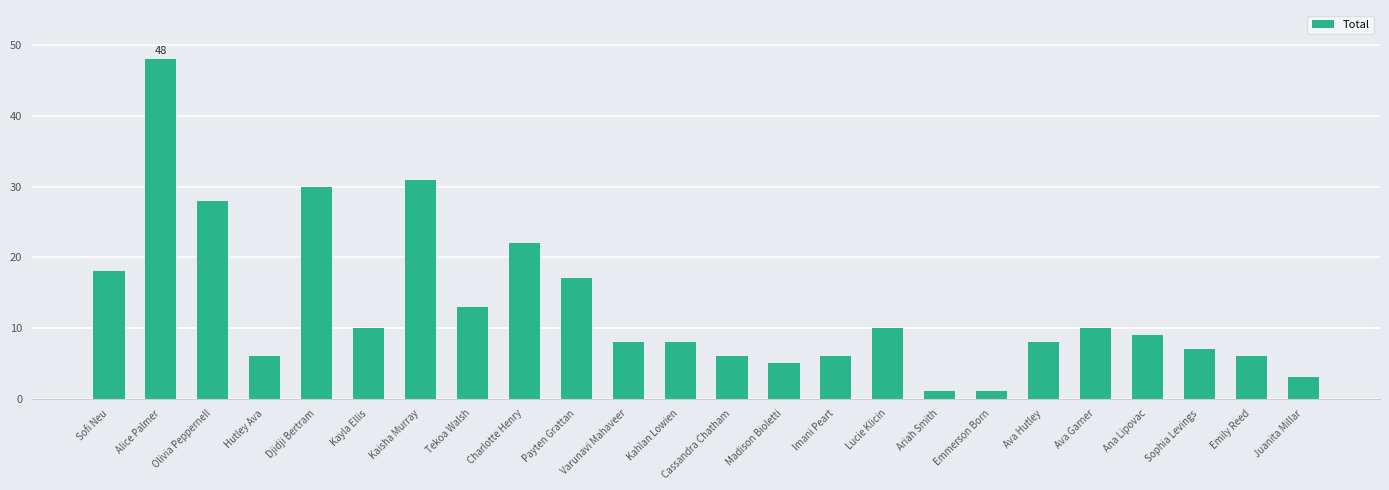

What position from the left is Sofi Neu?

1